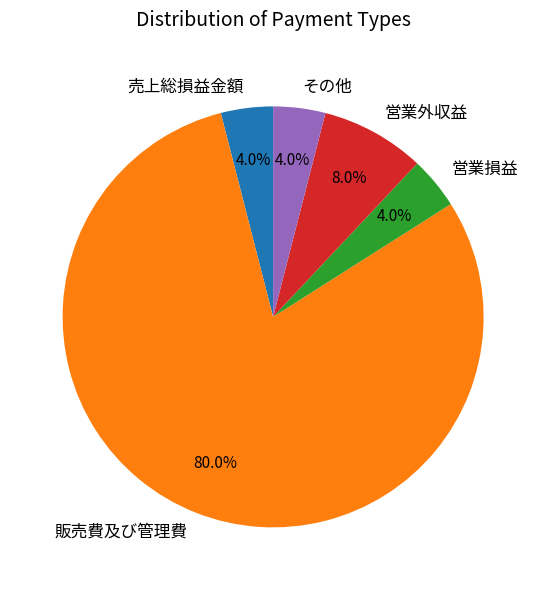

Which category has the biggest portion of the pie?

販売費及び管理費